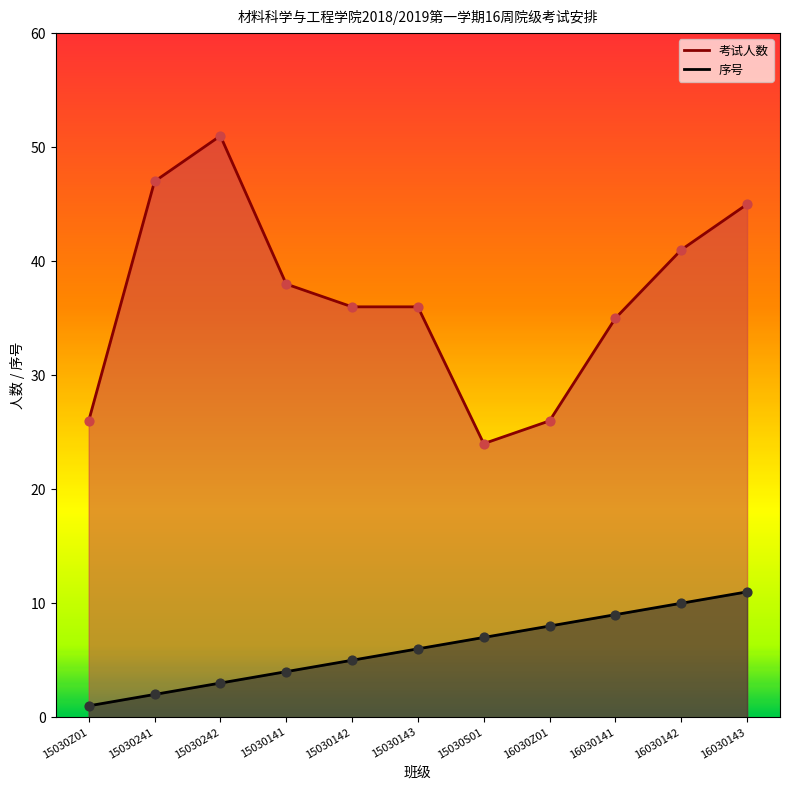

Which series contains the highest Y value?

考试人数